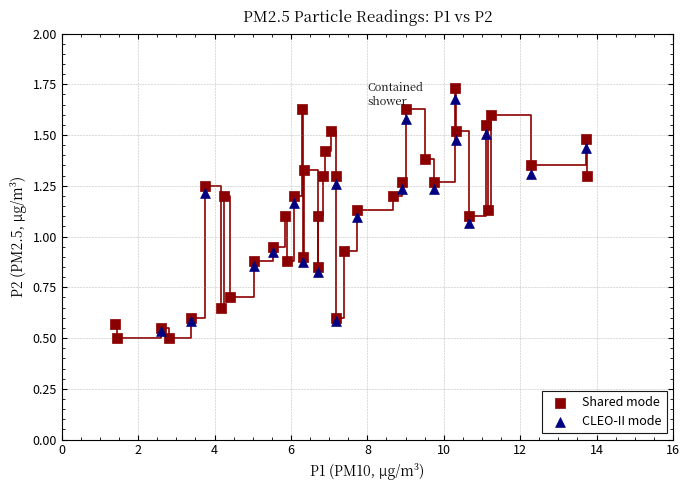

Which series has the widest spread of Y values?

Shared mode